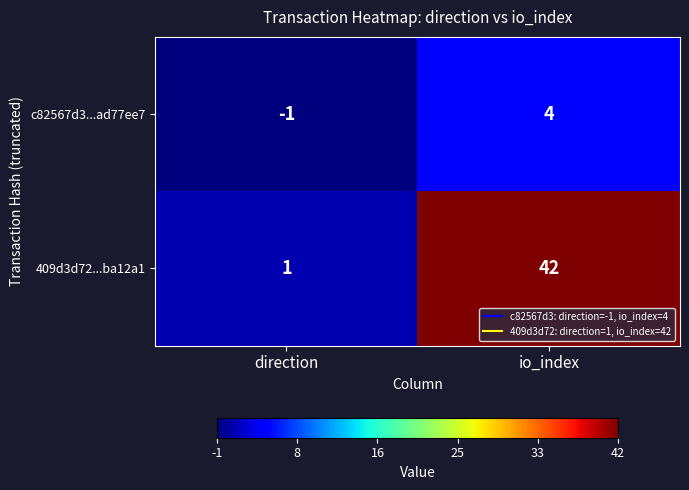

Which series has the largest range (max minus min)?

409d3d72...ba12a1